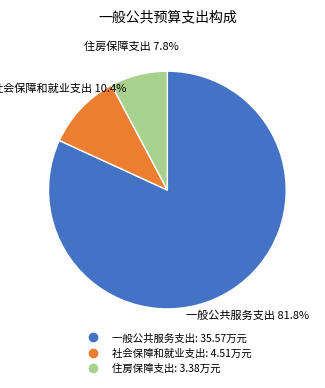

Approximately how many times larger is the value at 一般公共服务支出 compared to 社会保障和就业支出?

7.9